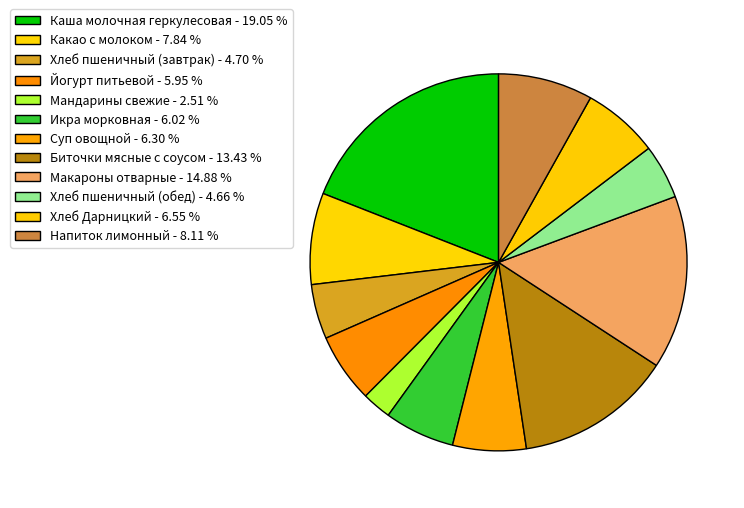

How many segments does this pie chart have?

12